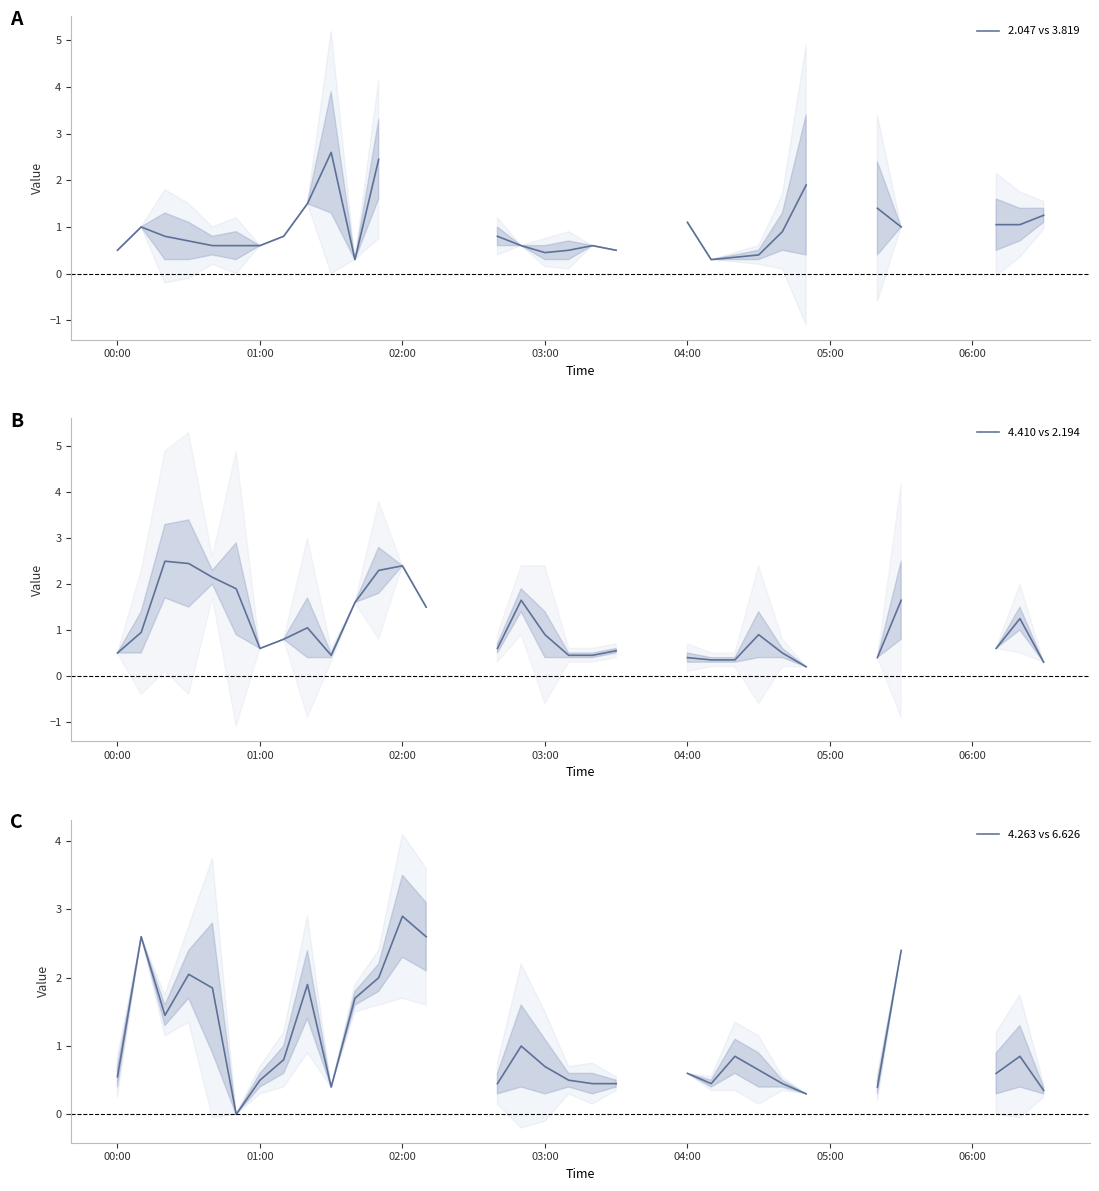

Is this an area chart (filled region under the line)?

No